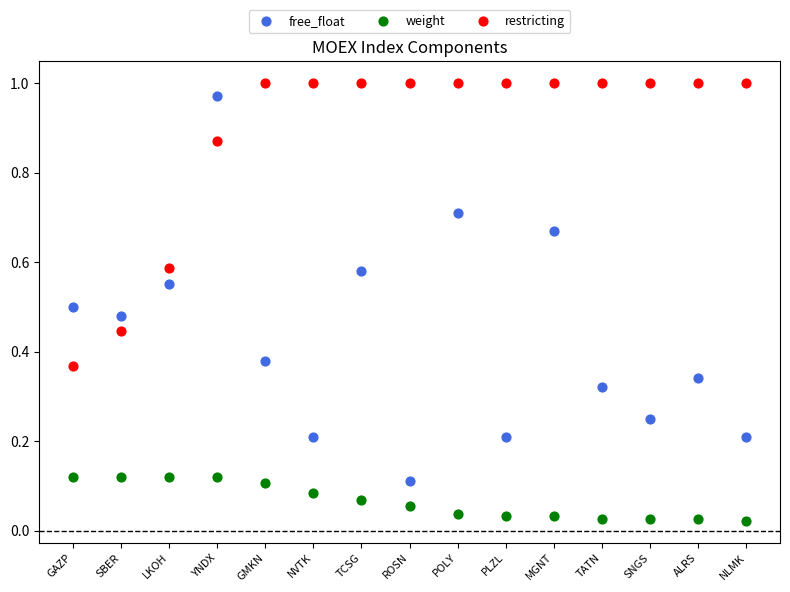

What is the X range (max minus min) for the scatter plot?

14.0